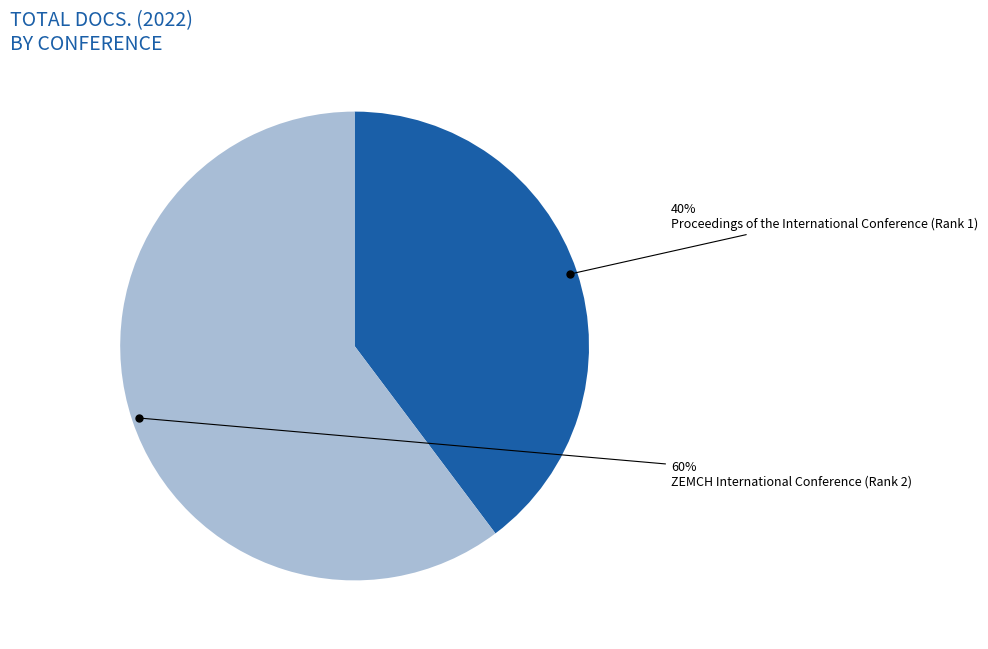

Which category accounts for the majority?

ZEMCH International Conference (Rank 2)